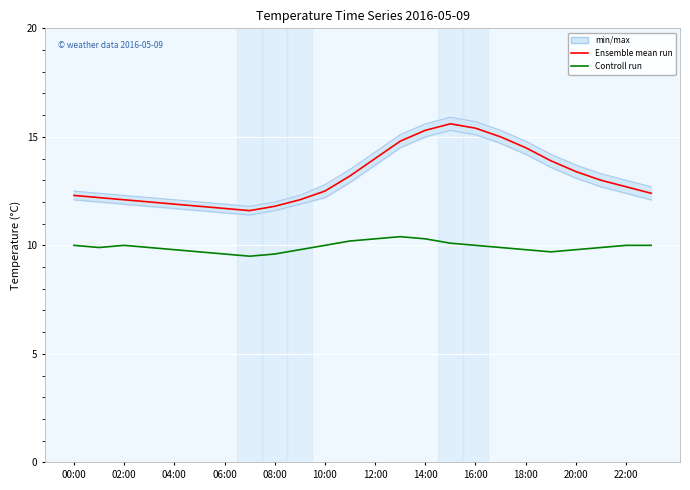

Count the Controll run values in the range 9 to 10.

19